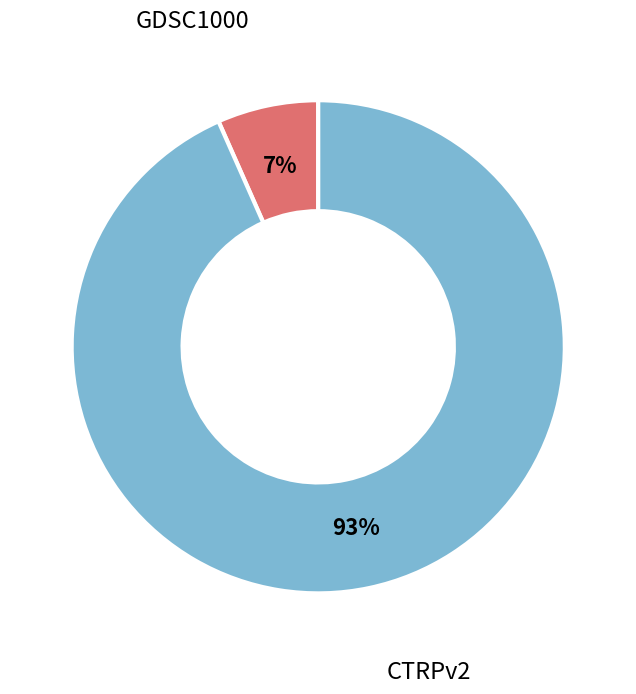

Is there a majority slice in this chart?

Yes